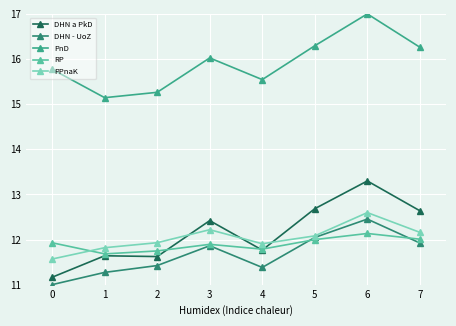

Reading left to right, list all the values displayed in this chart.

DHN a PkD: 0=11.2	1=11.6	2=11.6	3=12.4	4=11.8	5=12.7	6=13.3	7=12.6
DHN - UoZ: 0=11.0	1=11.3	2=11.4	3=11.9	4=11.4	5=12.0	6=12.5	7=11.9
PnD: 0=15.8	1=15.1	2=15.3	3=16.0	4=15.5	5=16.3	6=17.0	7=16.3
RP: 0=11.9	1=11.7	2=11.7	3=11.9	4=11.8	5=12.0	6=12.1	7=12.0
PPnaK: 0=11.6	1=11.8	2=11.9	3=12.2	4=11.9	5=12.1	6=12.6	7=12.2